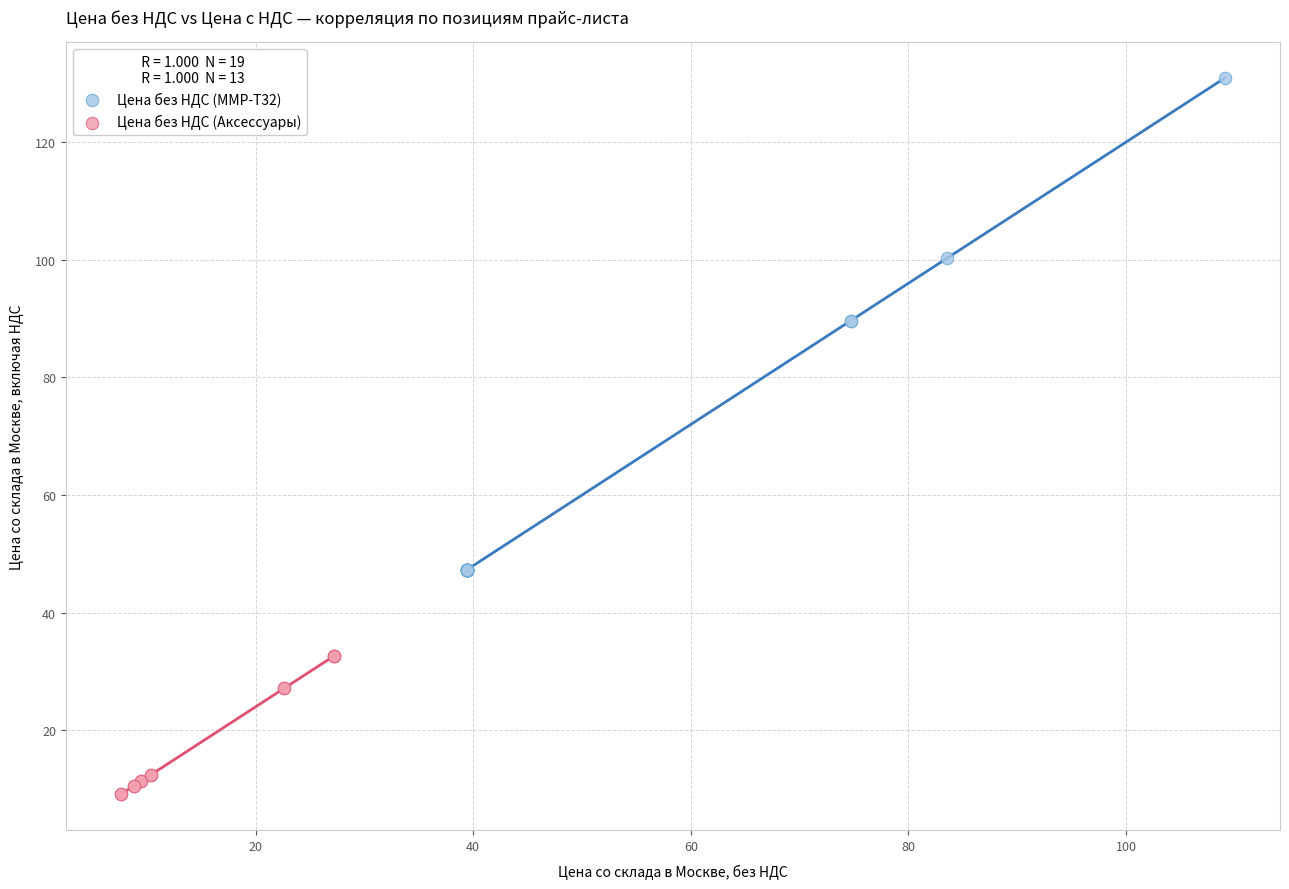

Which series has the widest spread of Y values?

Цена без НДС (MMP-T32)